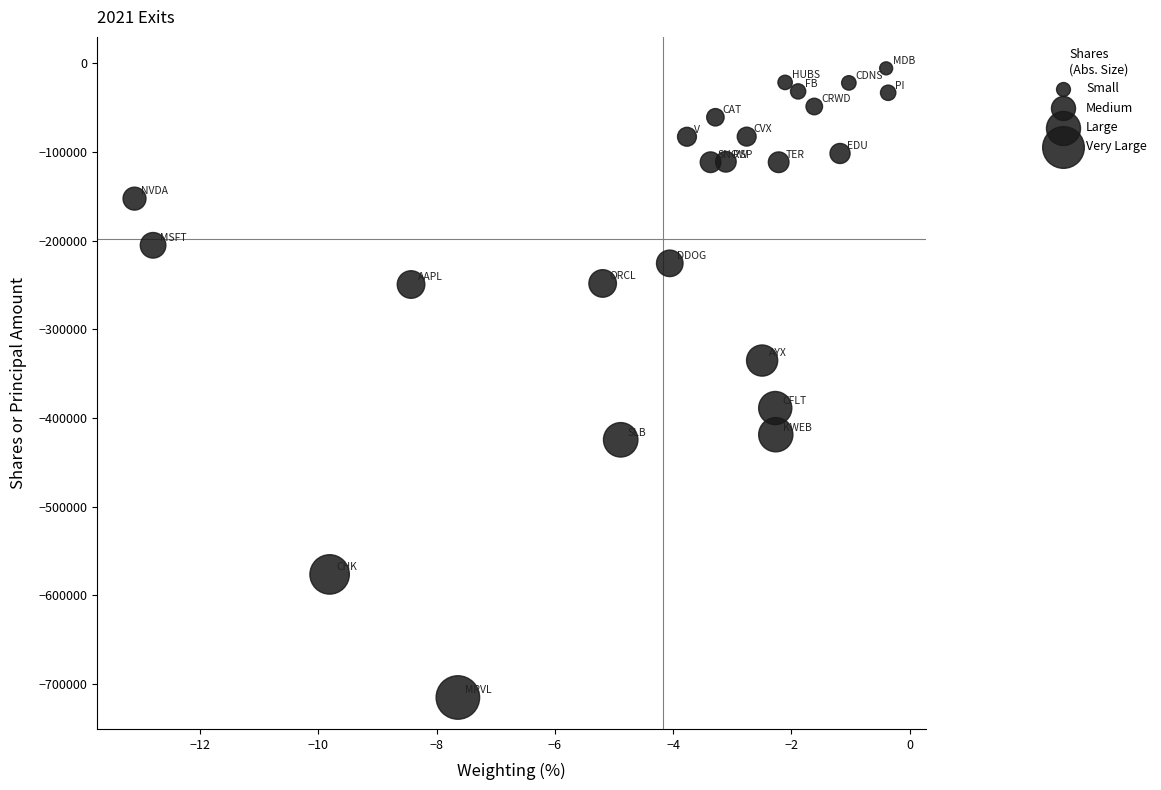

What is the range of Y values (max minus min)?

709285